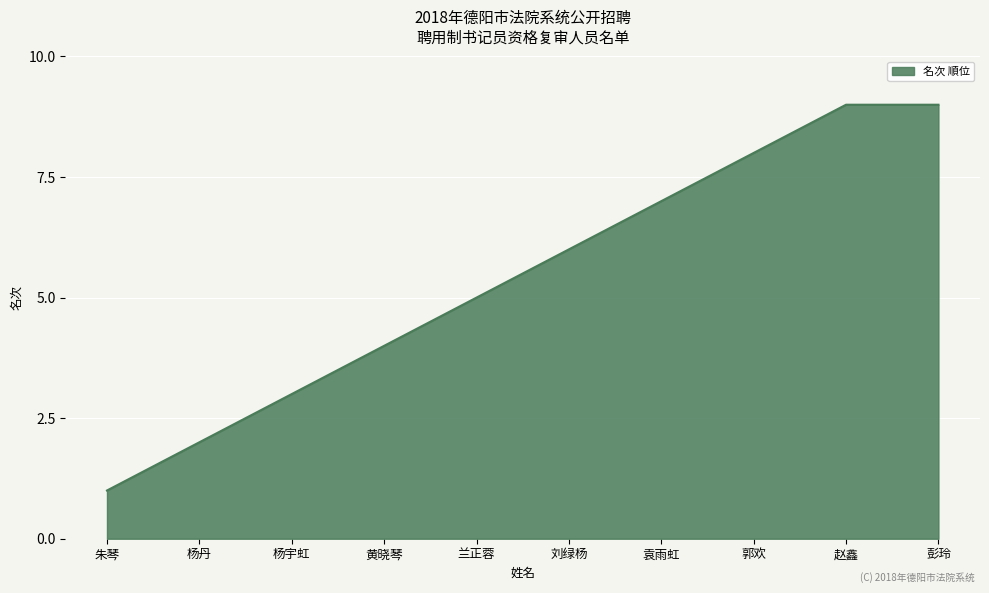

Reading left to right, what are all the values shown in this chart?

朱琴=1	杨丹=2	杨宇虹=3	黄晓琴=4	兰正蓉=5	刘绿杨=6	袁雨虹=7	郭欢=8	赵鑫=9	彭玲=9